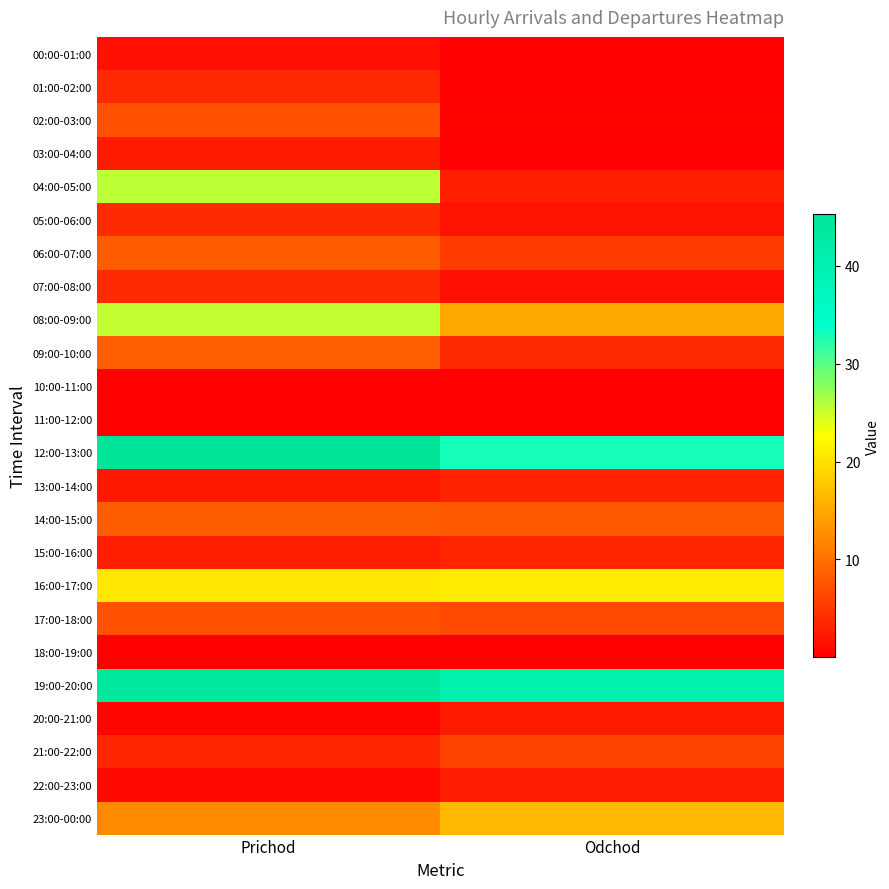

What is the total value across all series at Prichod?

238.9